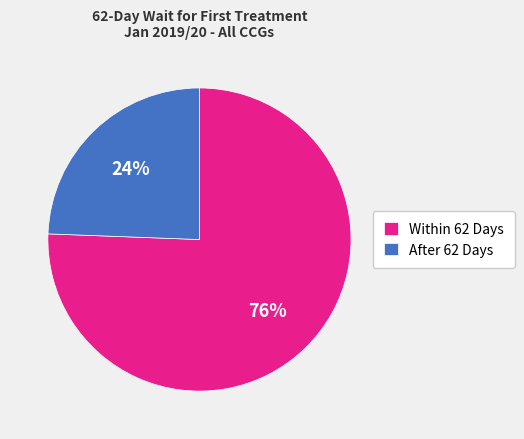

To the nearest percent, what is the combined percentage of After 62 Days and Within 62 Days?

100%